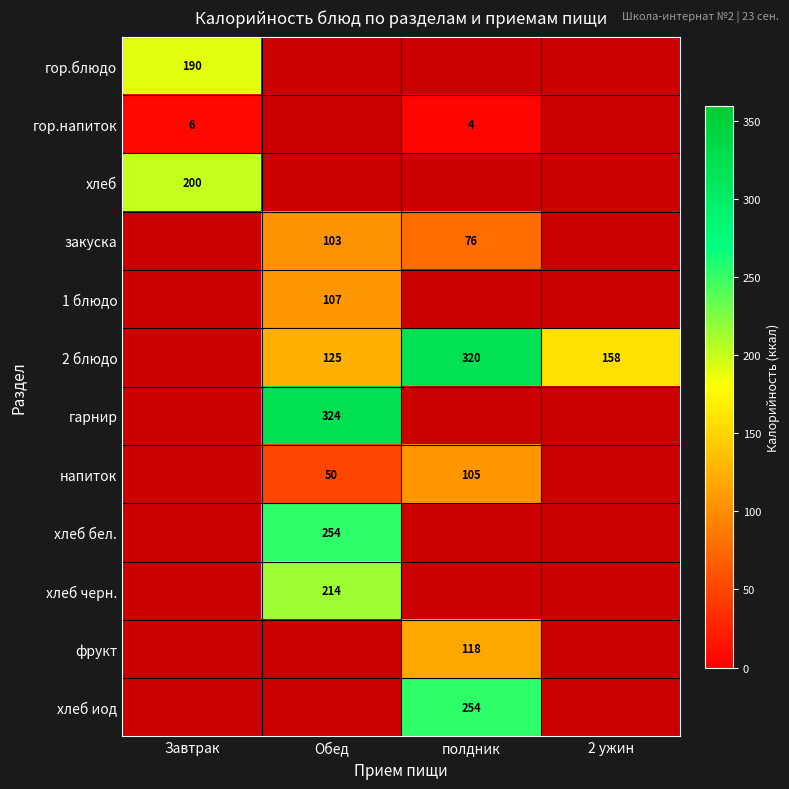

What is the total value across all series at Обед?

1177.7